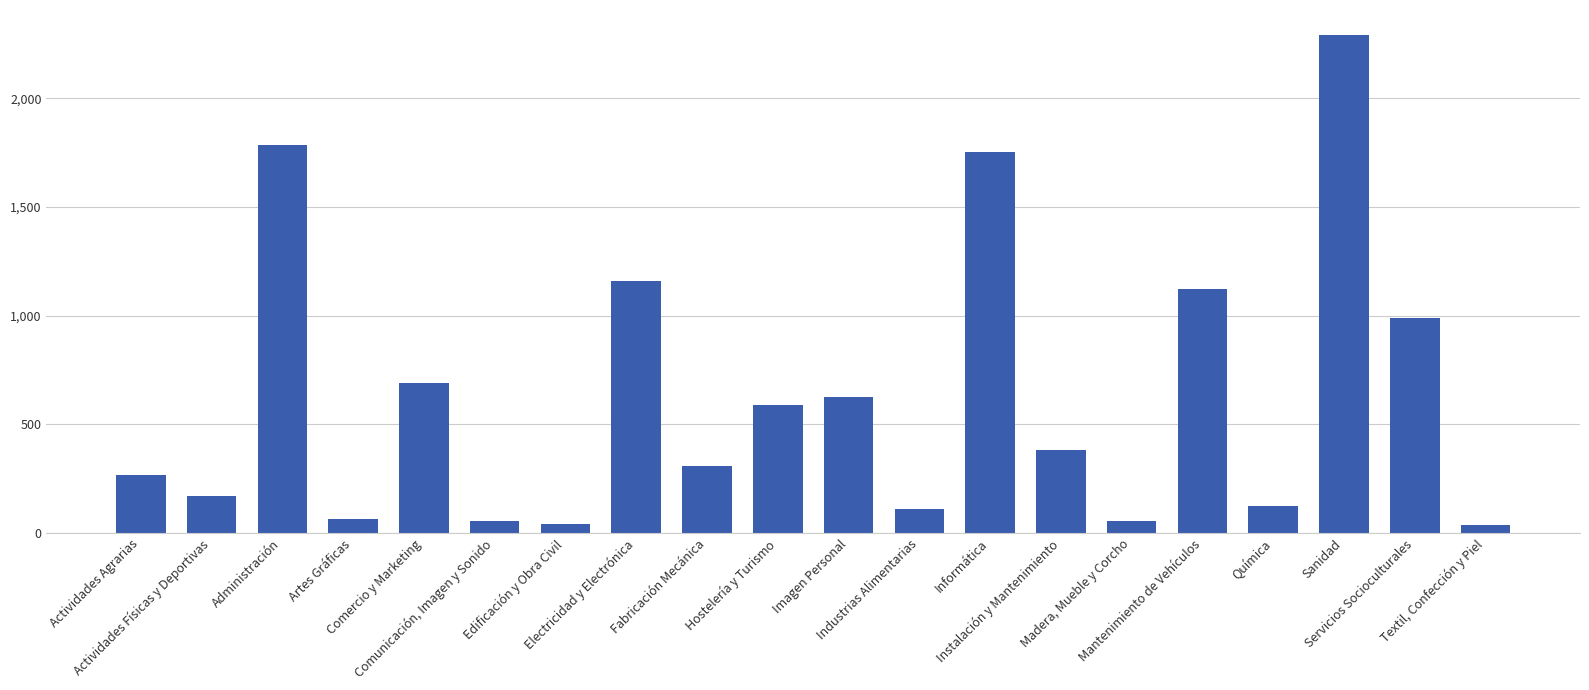

What is the value of the 10th bar from the left?

587